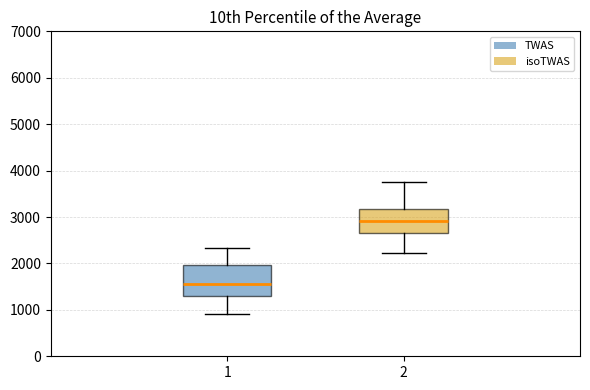

Which box is the tallest, from its lower edge to its upper edge?

1